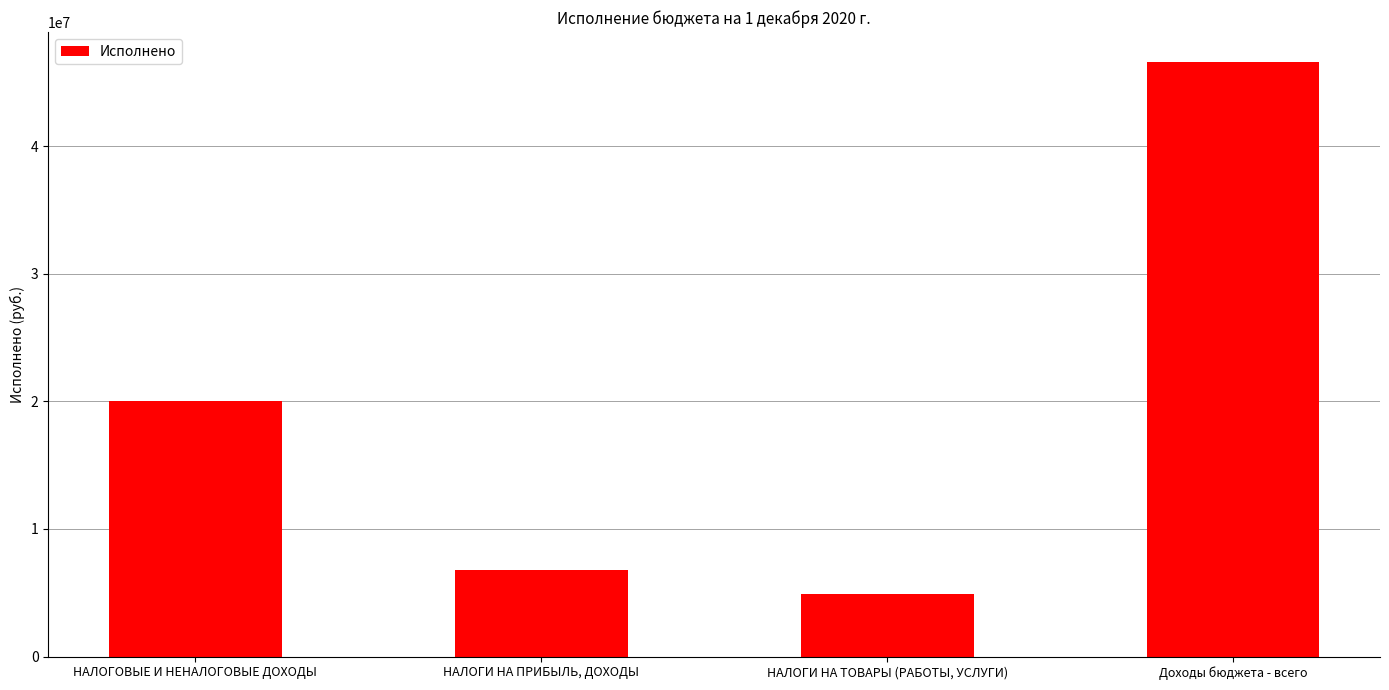

List the labels in order of value, largest first.

Доходы бюджета - всего, НАЛОГОВЫЕ И НЕНАЛОГОВЫЕ ДОХОДЫ, НАЛОГИ НА ПРИБЫЛЬ, ДОХОДЫ, НАЛОГИ НА ТОВАРЫ (РАБОТЫ, УСЛУГИ)